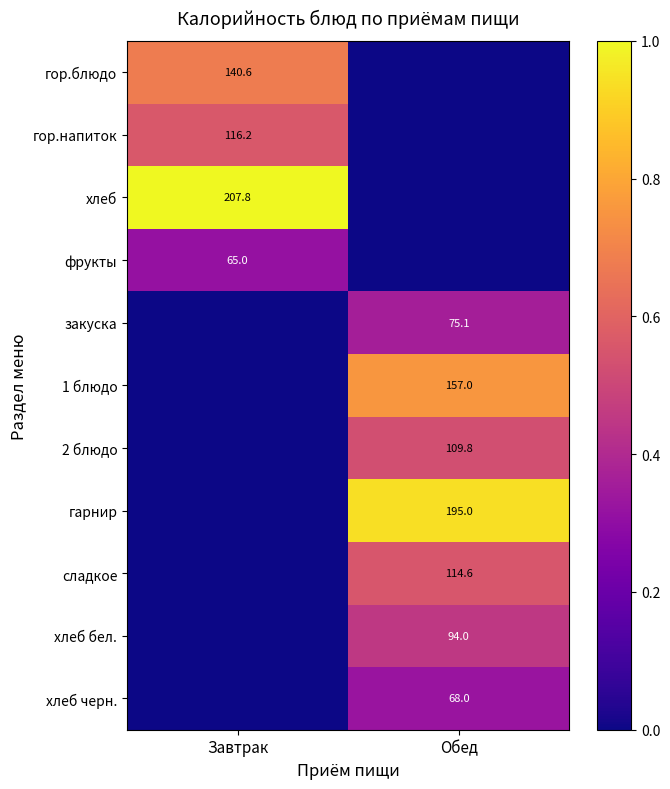

Which category has the highest value across all series?

Завтрак